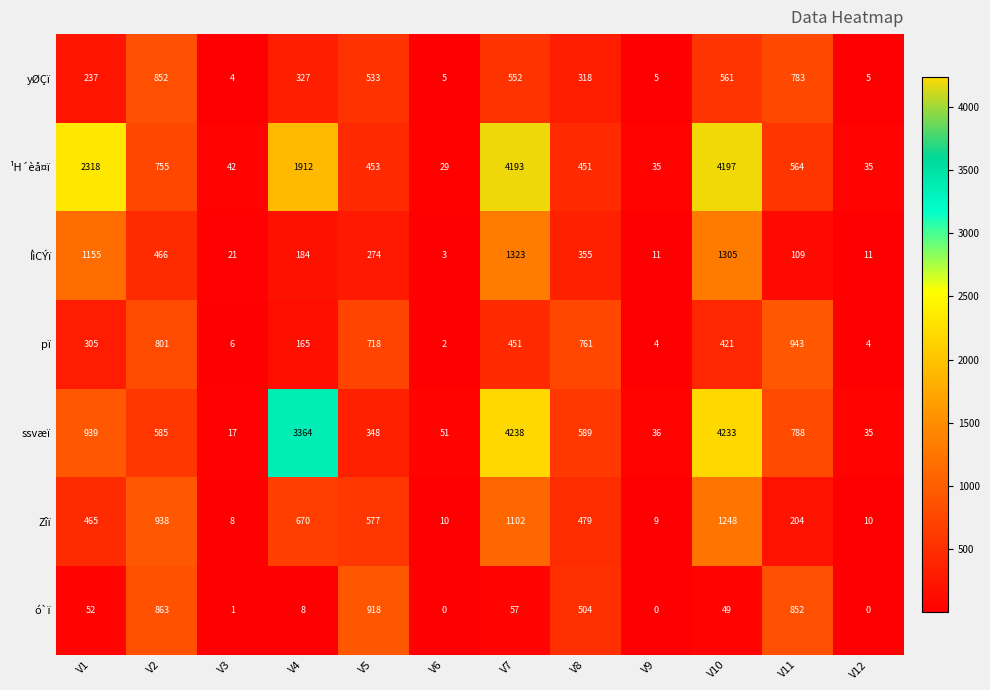

What is the maximum value shown in the chart?

4238